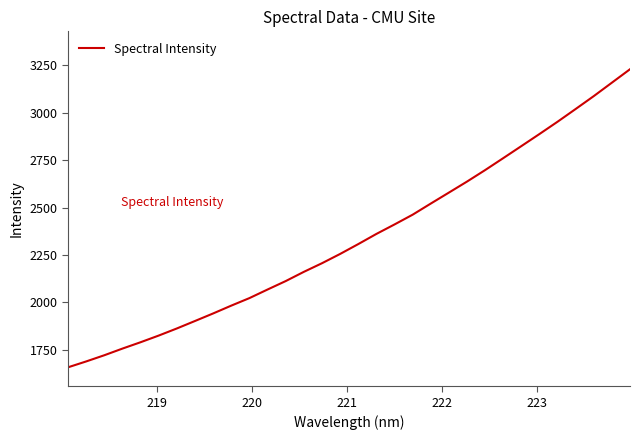

What is the difference between the maximum and minimum values?

1572.9